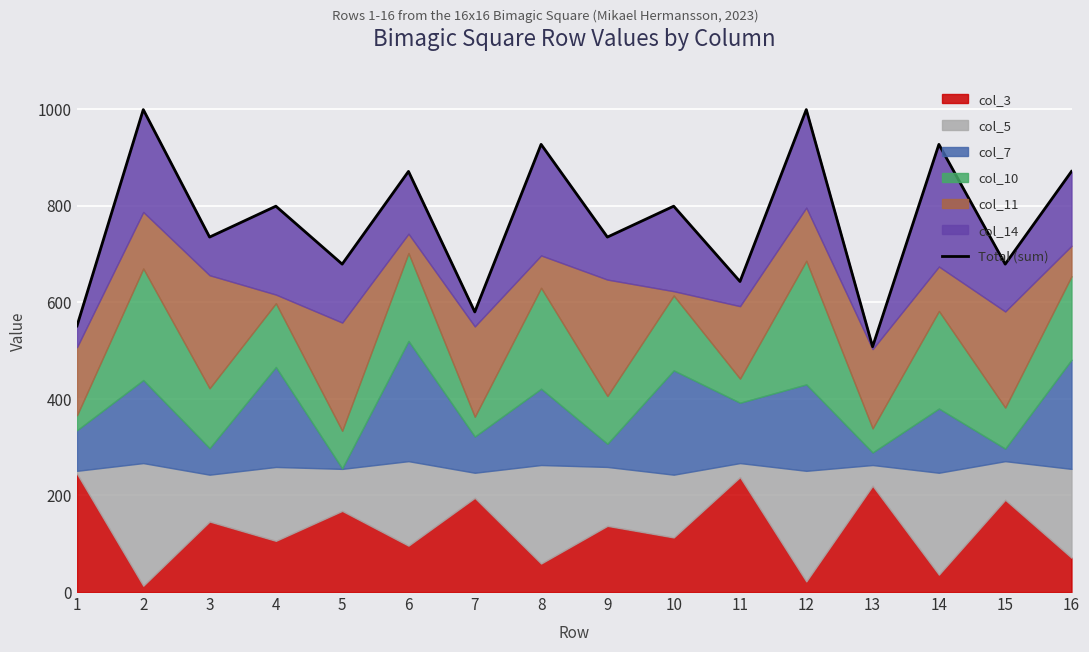

What is the difference between the maximum and minimum values?

491